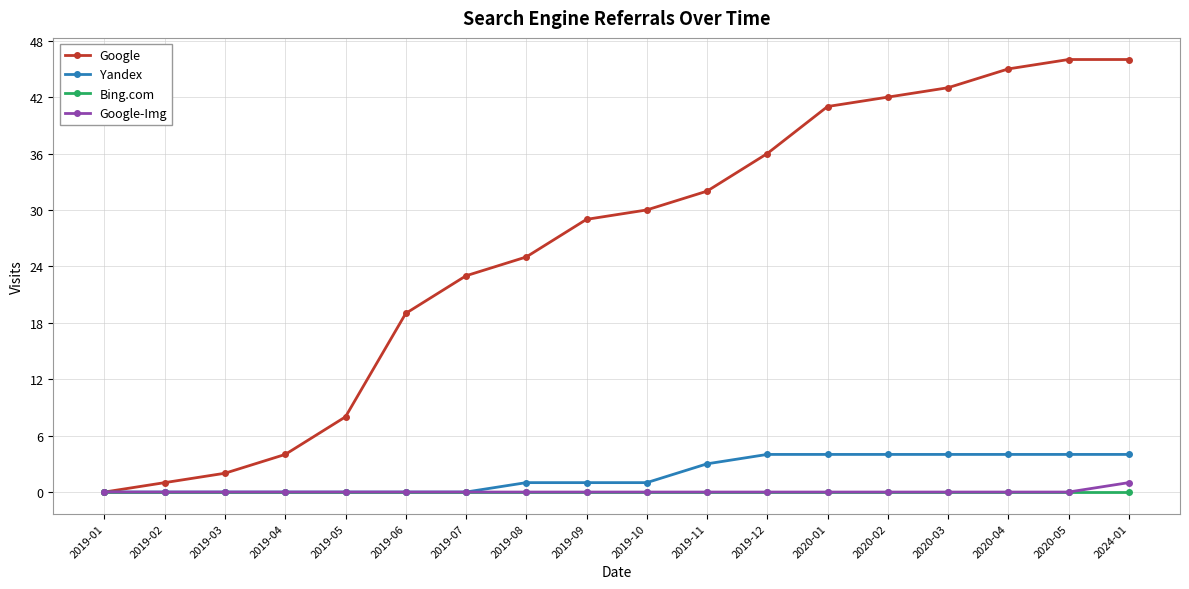

What is the label of the 7th point from the left?

2019-07